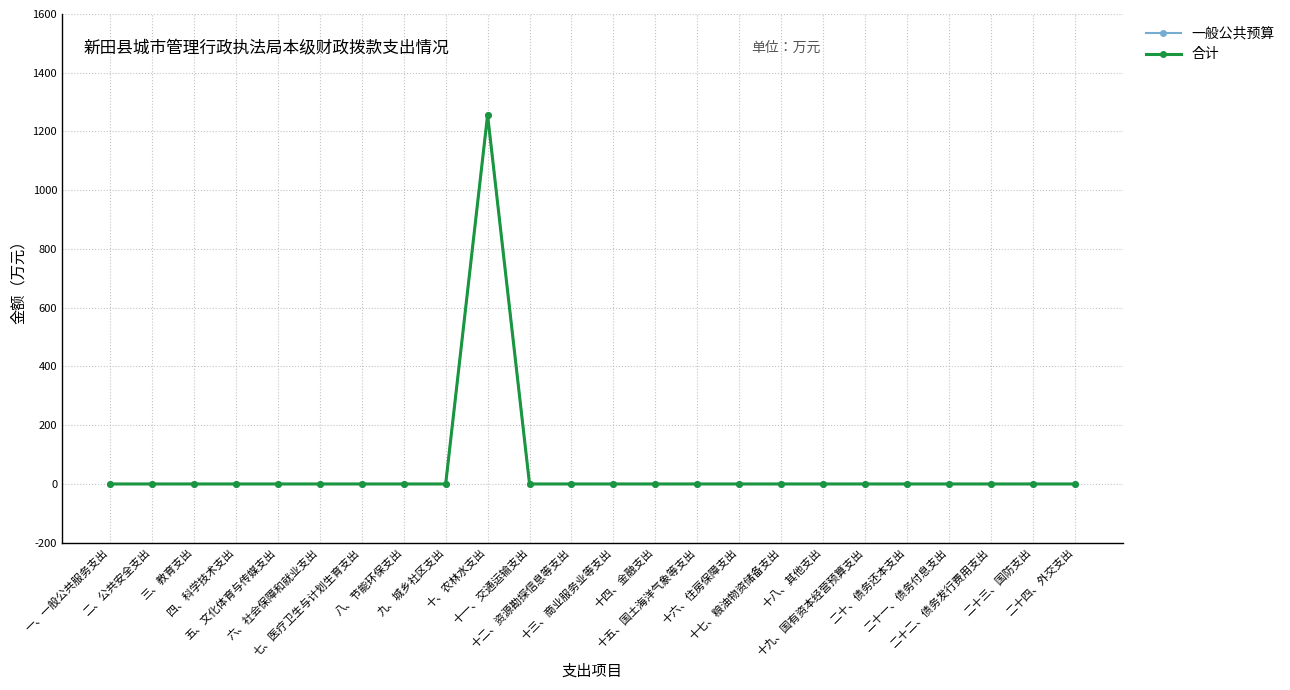

Is this an area chart (filled region under the line)?

No